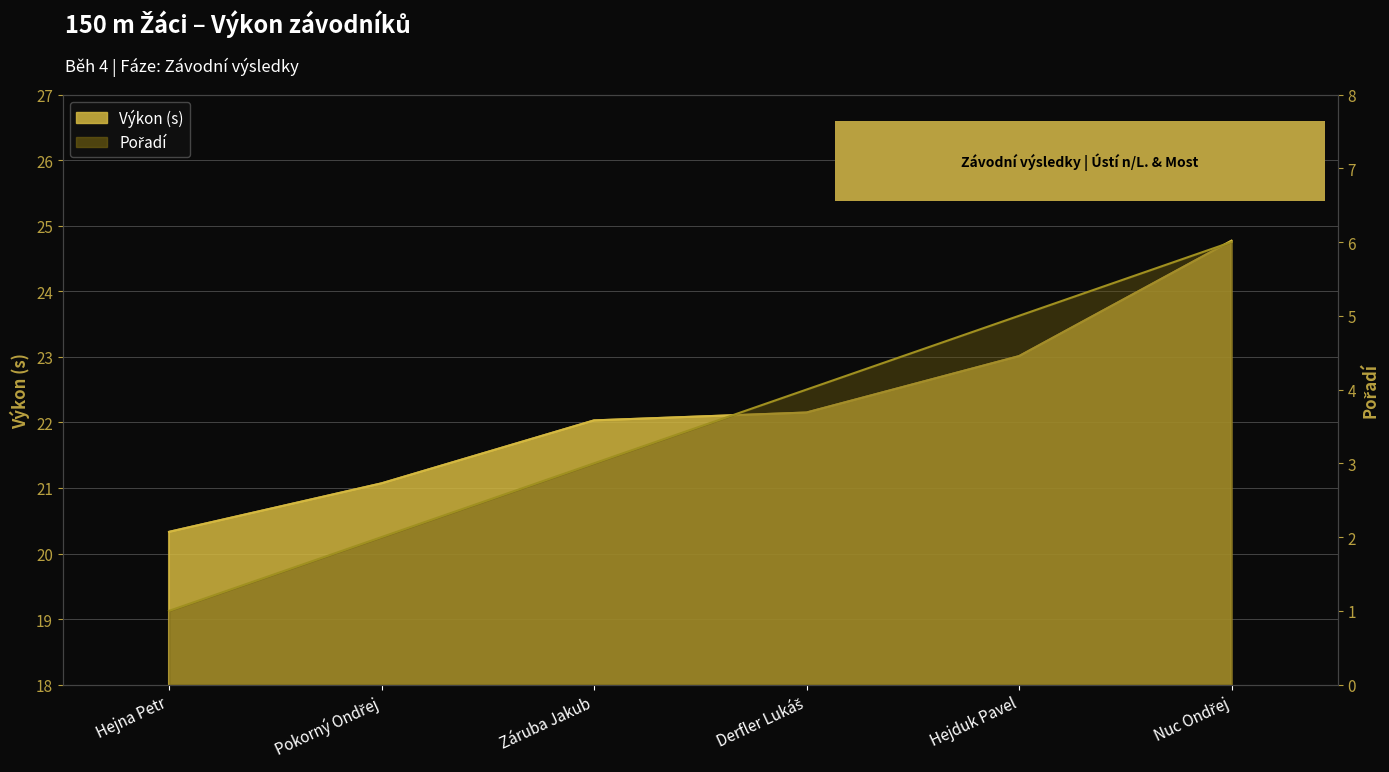

What is the lowest value of the Výkon series?

20.3